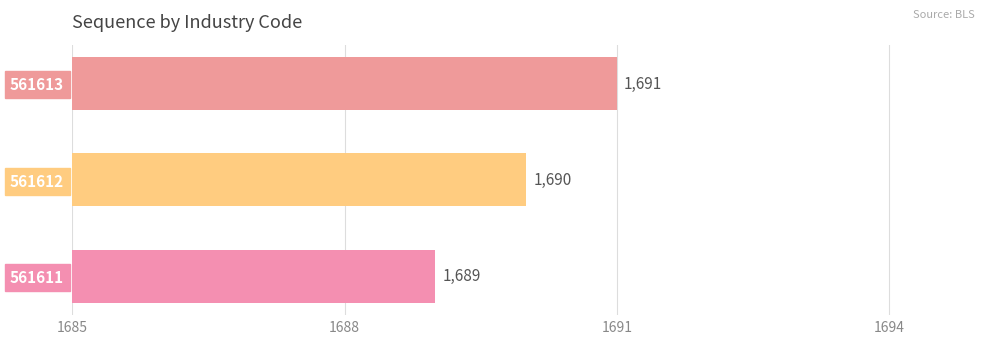

Is it true that the value at 561613 is 2220?

False